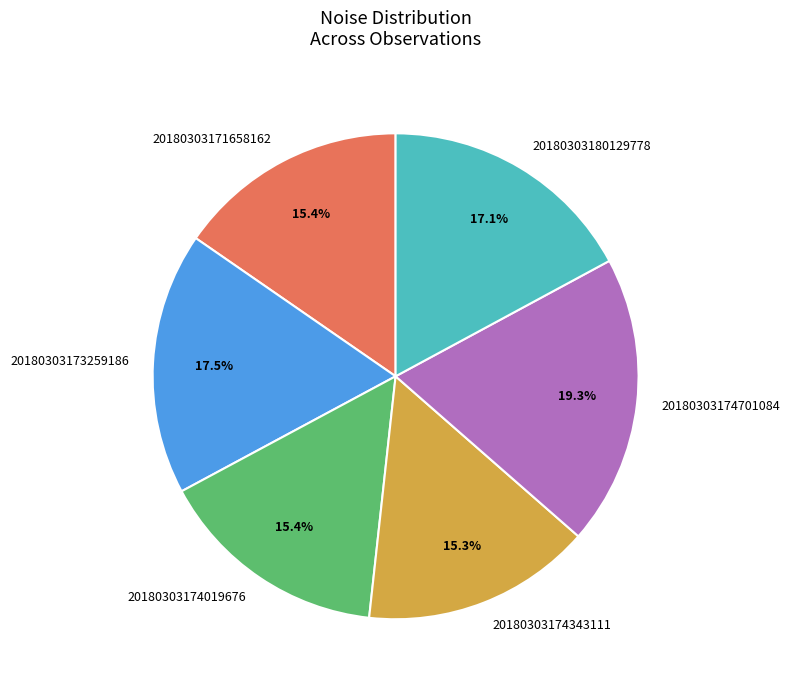

Which category has the biggest portion of the pie?

20180303174701084